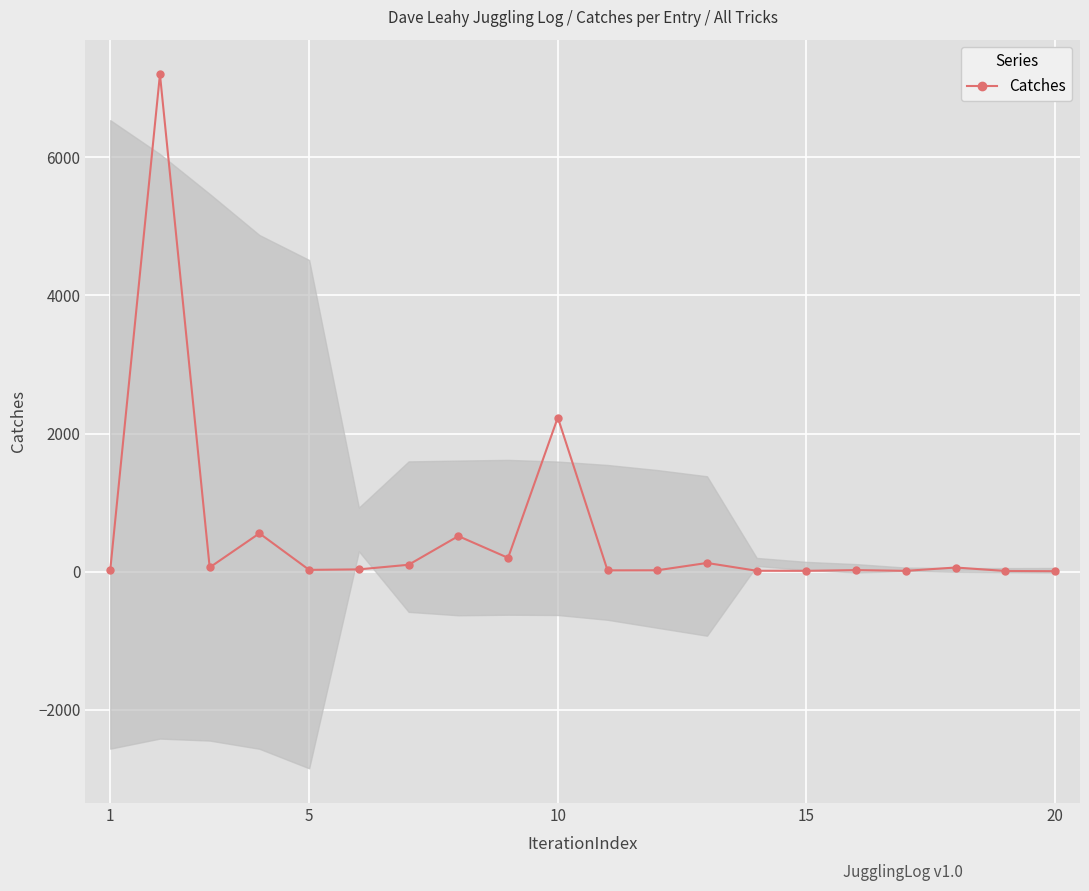

What is the value of the 18th point from the left?

60